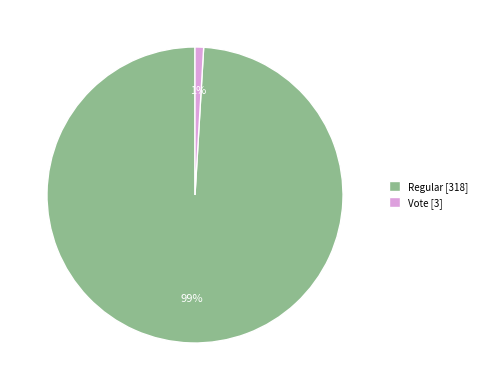

To the nearest percent, what is the combined percentage of Vote [3] and Regular [318]?

100%